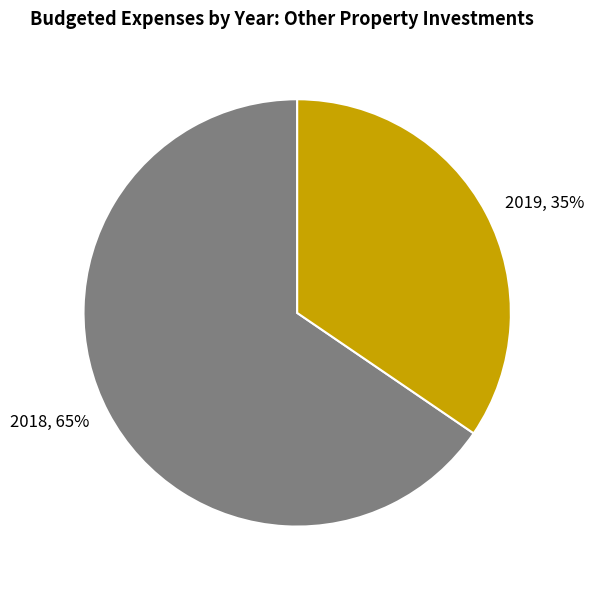

Is it true that 2018 is 65% of the pie?

True